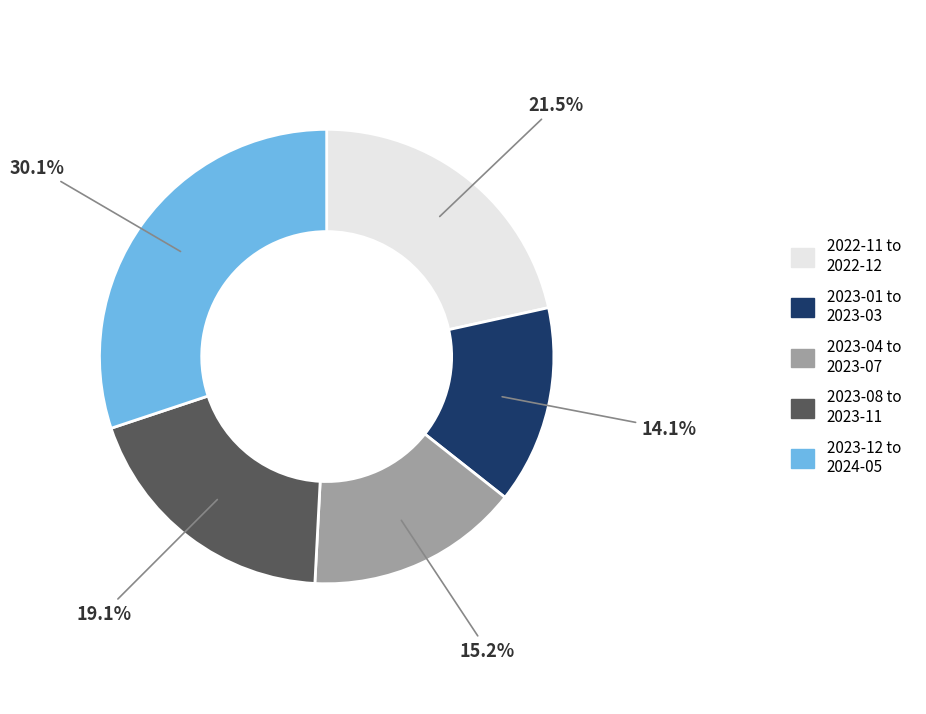

Does any single category account for the majority?

No